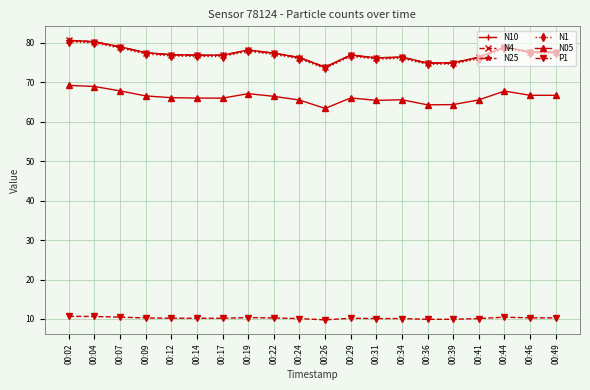

What is the minimum value for N25?

73.8